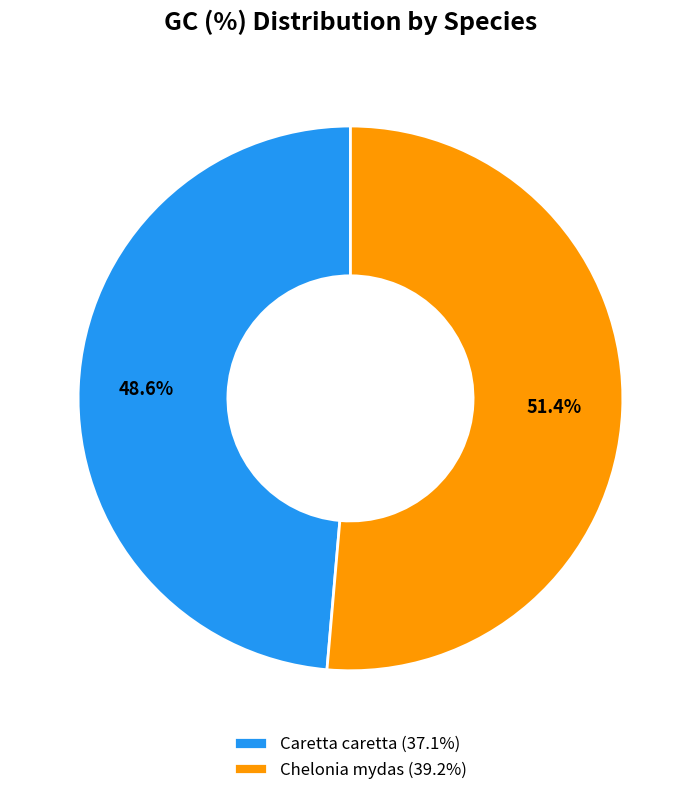

To the nearest percent, what is the average slice percentage?

50%